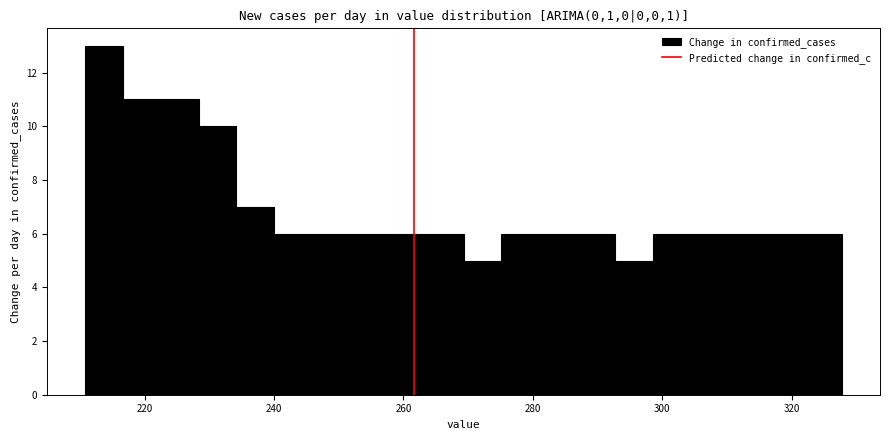

Read against the x-axis, roughly where is the centre of the tallest bar?

214